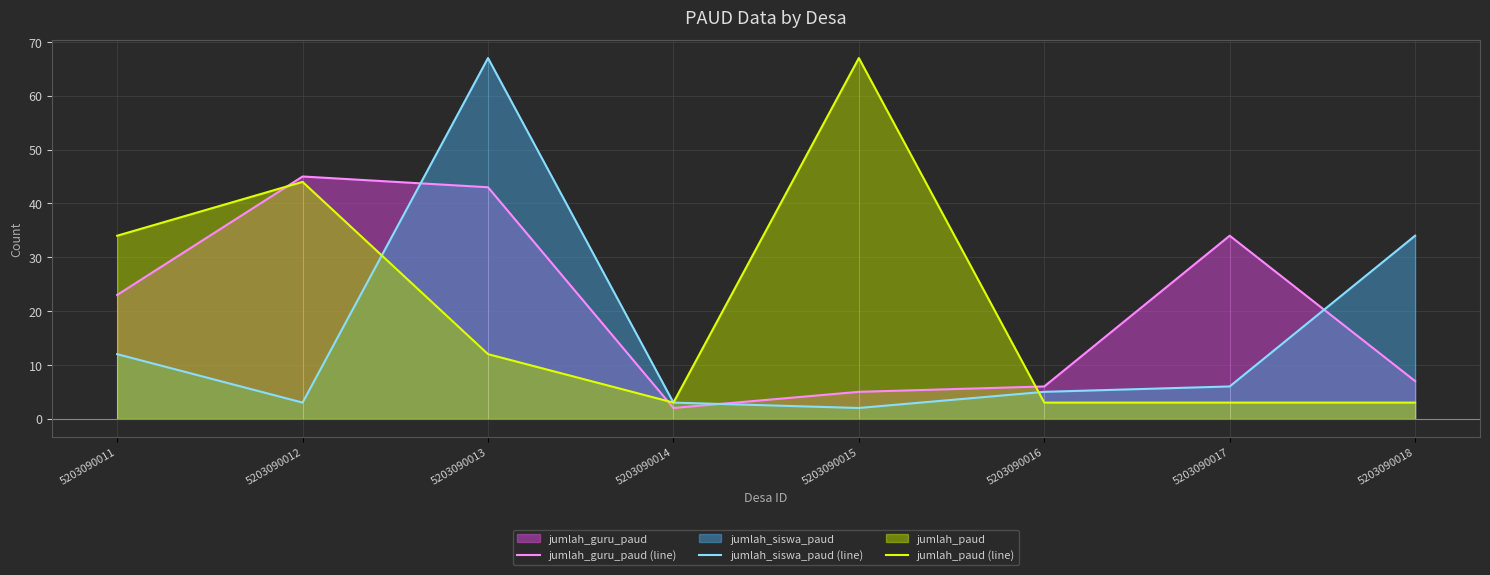

What is the minimum value for jumlah_siswa_paud (line)?

2